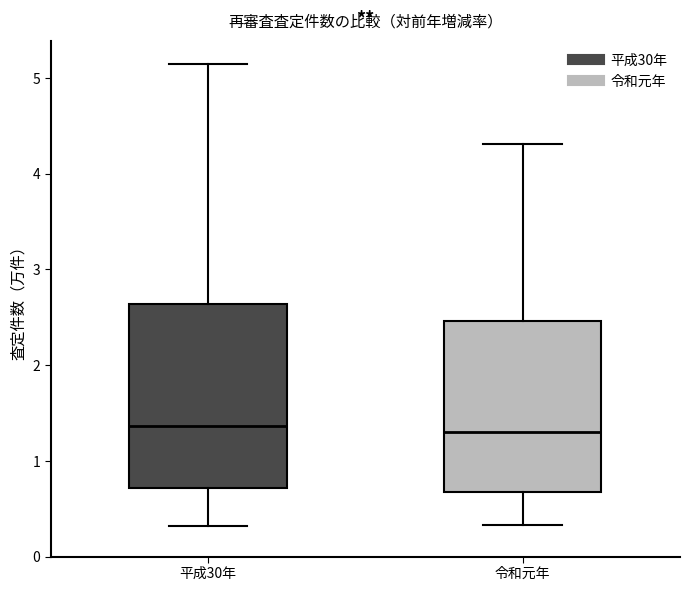

Reading left to right, transcribe this box plot: for each box, give where its median line is, the range the box spans, and where its two whiskers end, as read against the y-axis. The values are not printed on the chart, so give them approximately, as read against the axis.

平成30年: median 1.4, box 0.7 to 2.6, whiskers 0.3 to 5.1
令和元年: median 1.3, box 0.7 to 2.5, whiskers 0.3 to 4.3